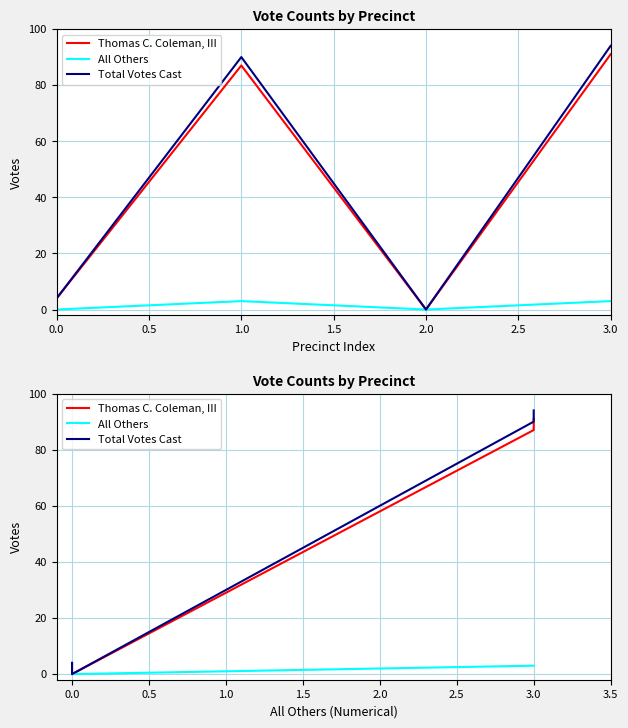

At how many categories does at least one series exceed 73?

2